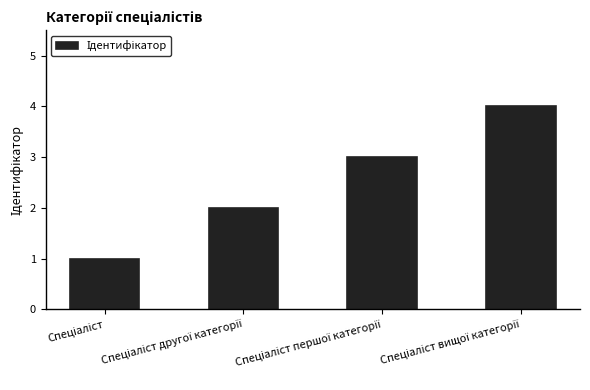

What is the sum of all values?

10